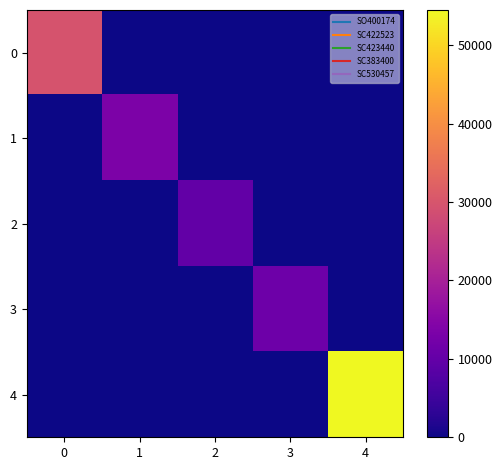

Reading left to right, transcribe all the data shown in this chart.

0: 0=29625.0	1=0.0	2=0.0	3=0.0	4=0.0
1: 0=0.0	1=13600.0	2=0.0	3=0.0	4=0.0
2: 0=0.0	1=0.0	2=10000.0	3=0.0	4=0.0
3: 0=0.0	1=0.0	2=0.0	3=11343.5	4=0.0
4: 0=0.0	1=0.0	2=0.0	3=0.0	4=54500.0